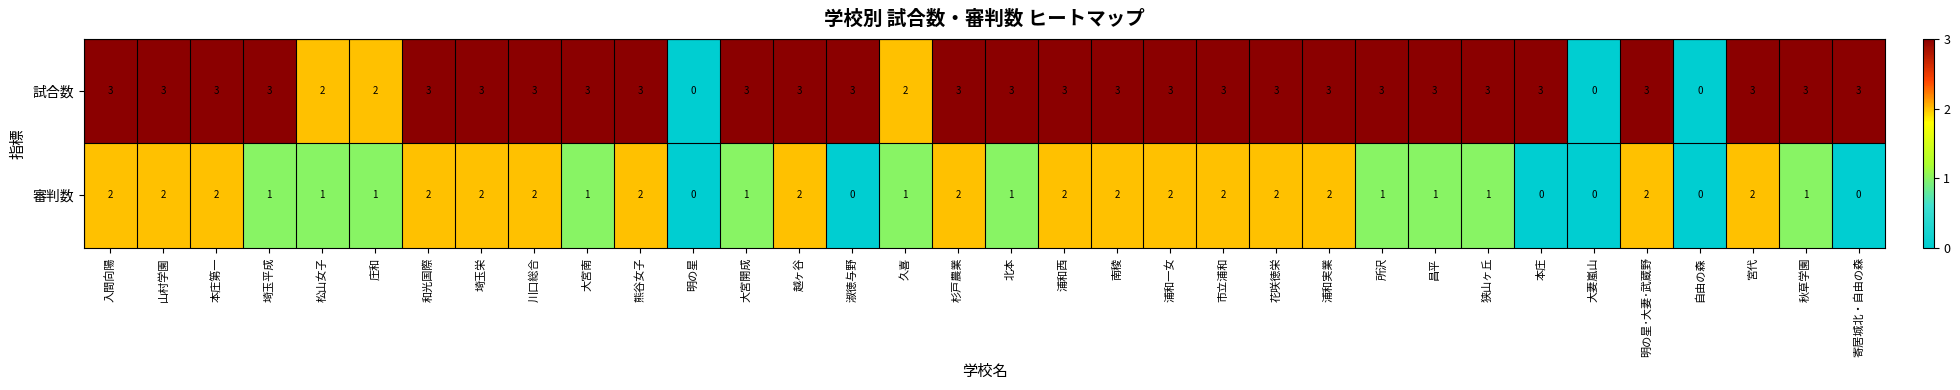

At 宮代, list the series in order from smallest to largest.

審判数, 試合数